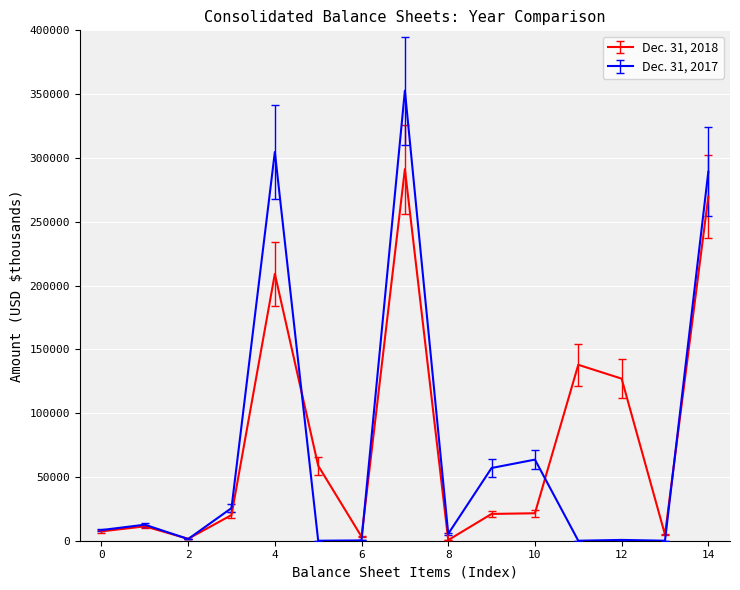

List the series in order of their overall mean, highest first.

Dec. 31, 2018, Dec. 31, 2017